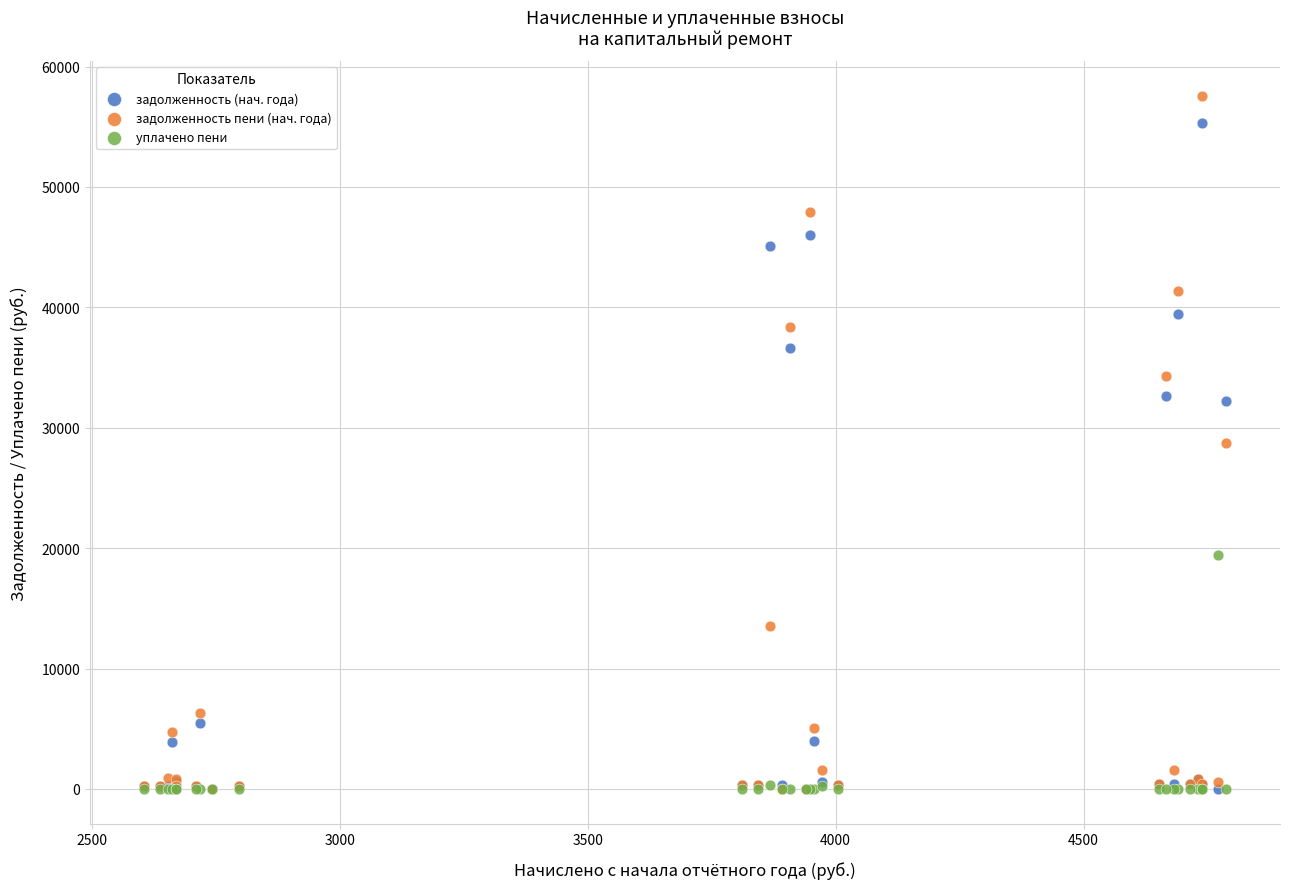

In the задолженность (нач. года) series, what Y value is closest to 27639?

32182.6